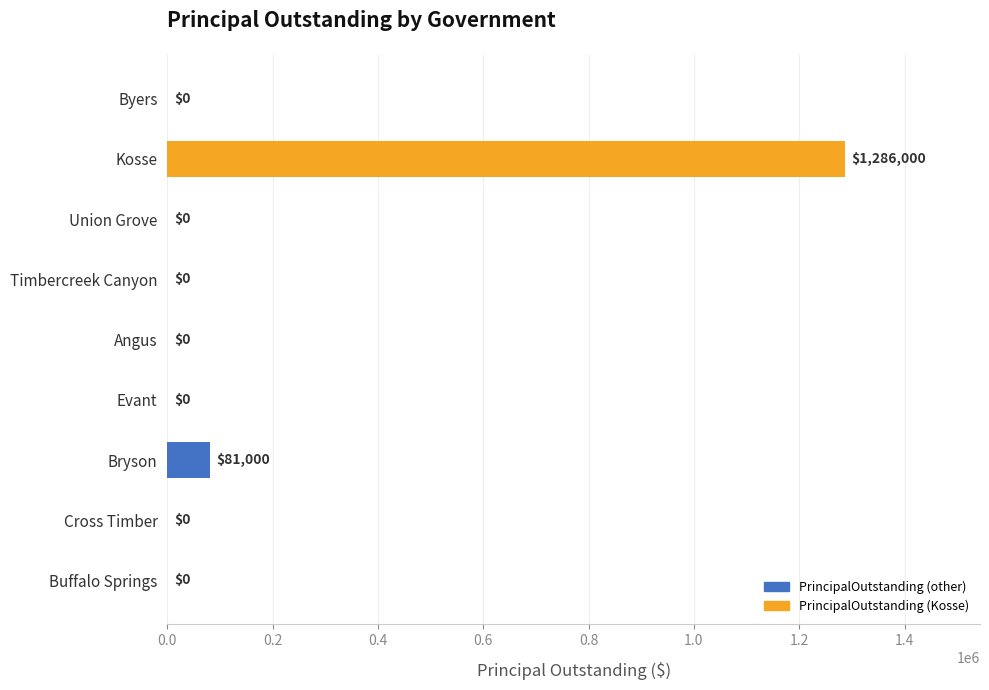

Reading bottom to top, transcribe all the data shown in this chart.

Buffalo Springs=0	Cross Timber=0	Bryson=81000	Evant=0	Angus=0	Timbercreek Canyon=0	Union Grove=0	Kosse=1286000	Byers=0